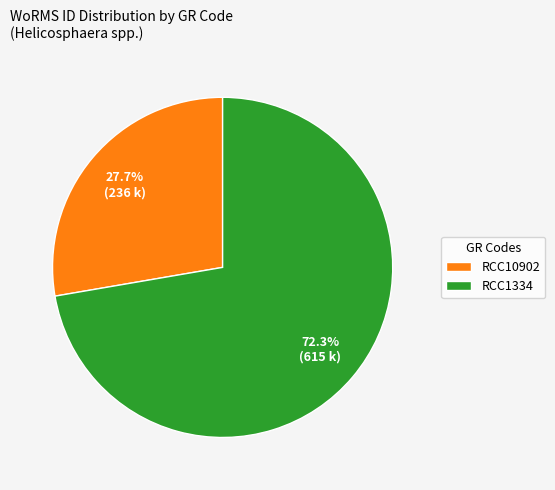

To the nearest percent, what is the average slice percentage?

50%